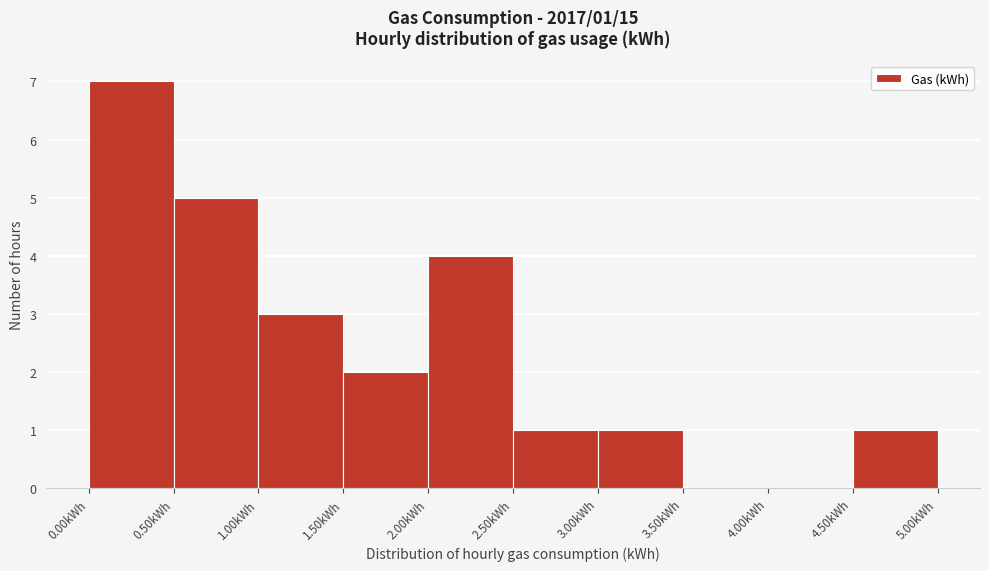

Which range on the x-axis has the tallest bar?

0.0 to 0.5